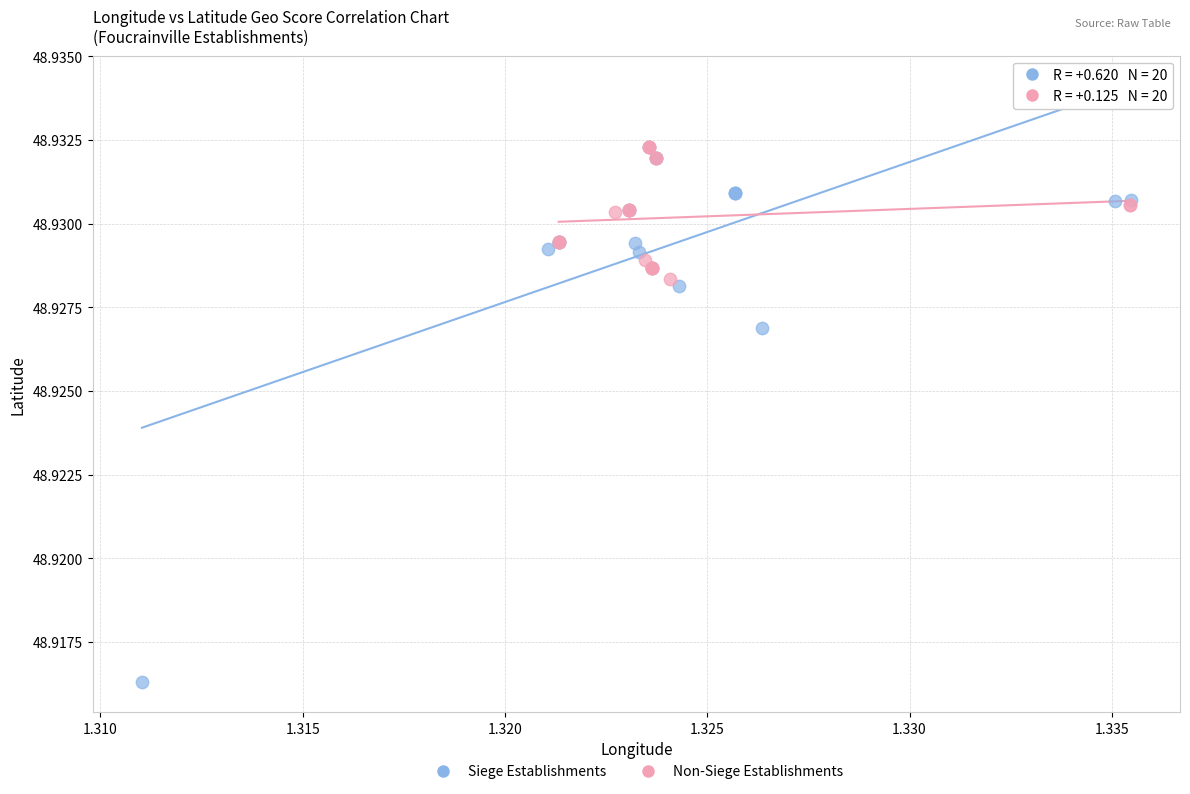

Which series reaches the minimum Y coordinate?

Siege Establishments